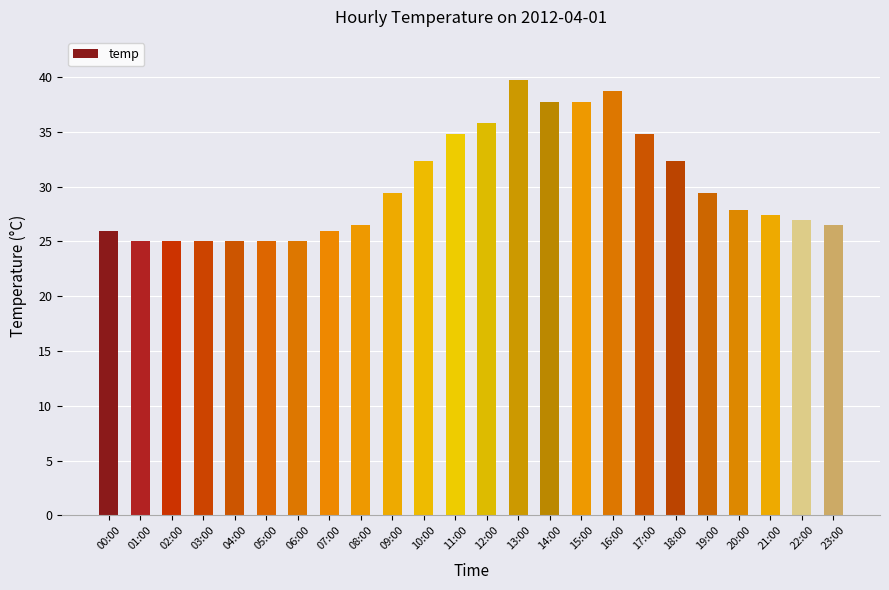

What is the ratio of the value at 15:00 to the value at 19:00?

1.3